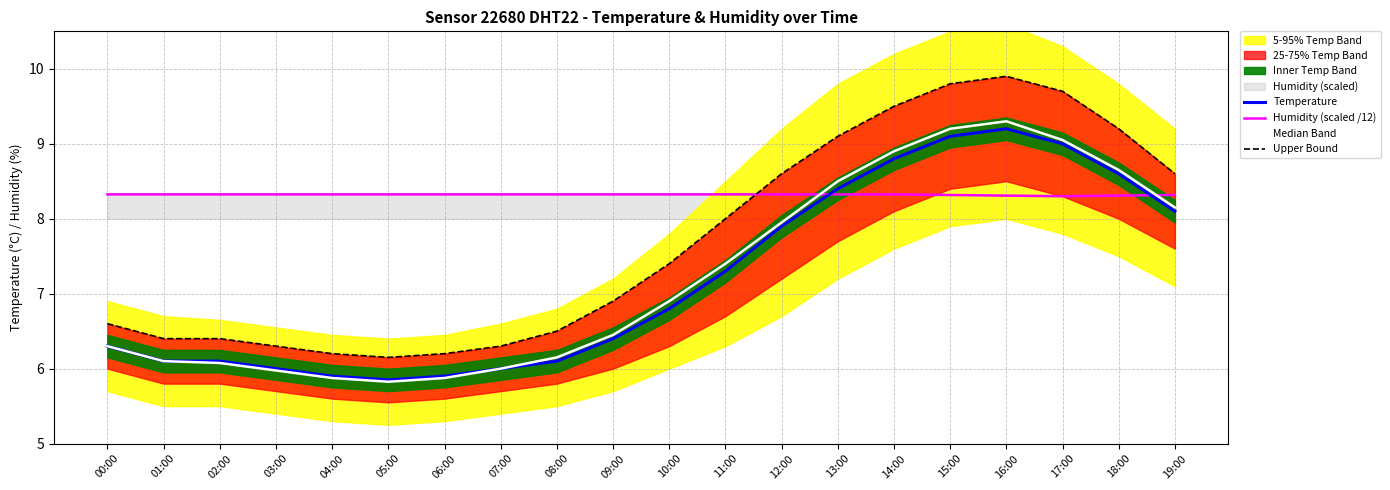

Rank the series at 02:00 from lowest to highest value.

Median Band, Temperature, Upper Bound, Humidity (scaled /12)